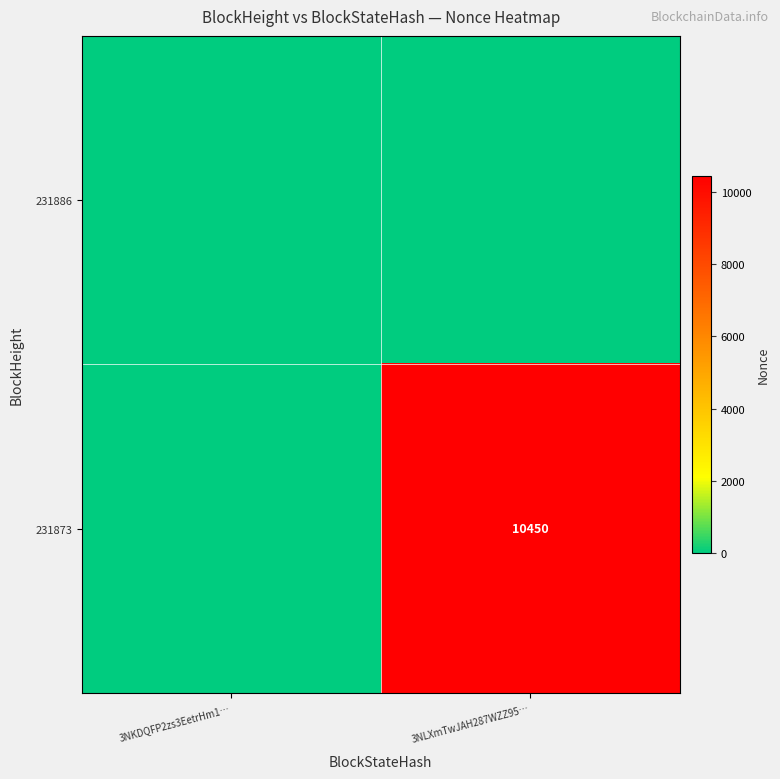

Which category has the highest value in the 231886 series?

3NKDQFP2zs3EetrHm1…